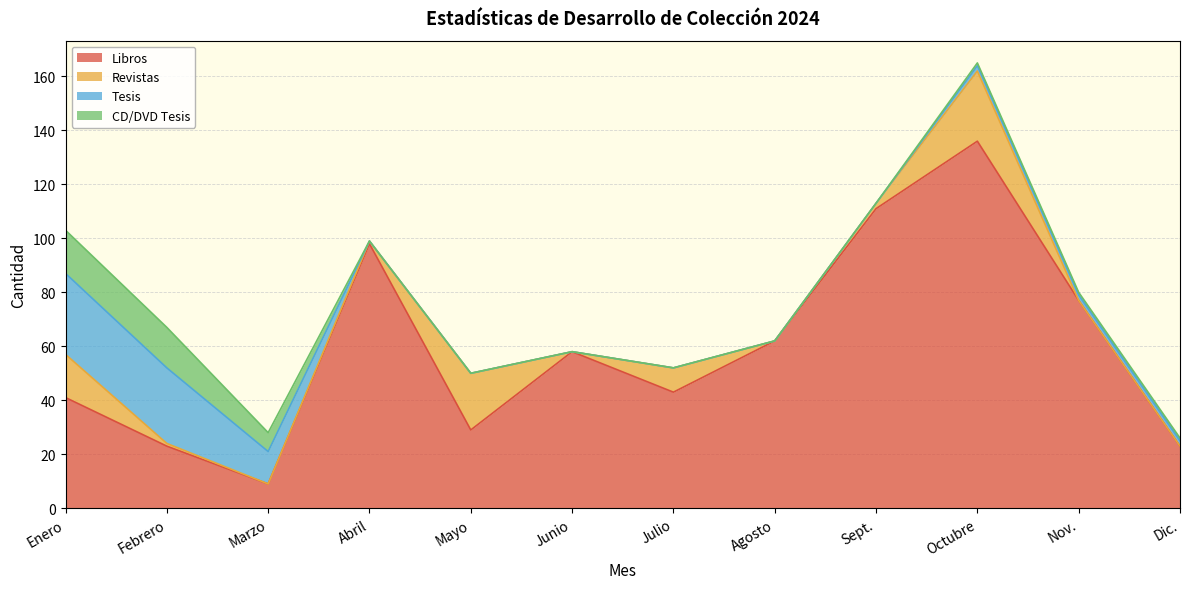

What is the difference between the second highest and minimum values in the CD/DVD Tesis series?

15